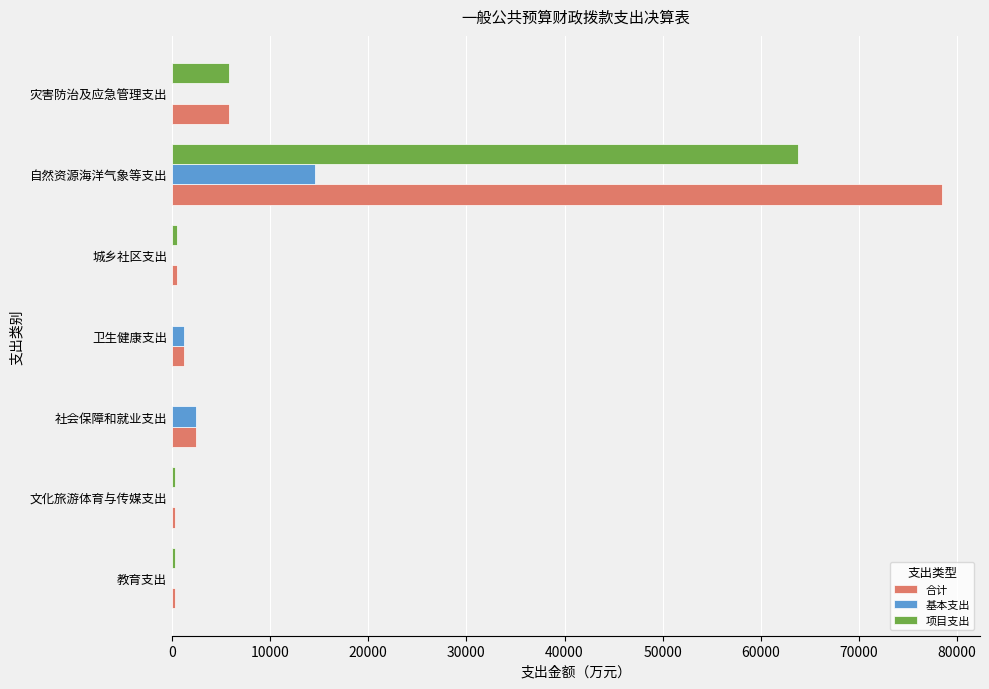

What is the greatest value displayed?

78405.4